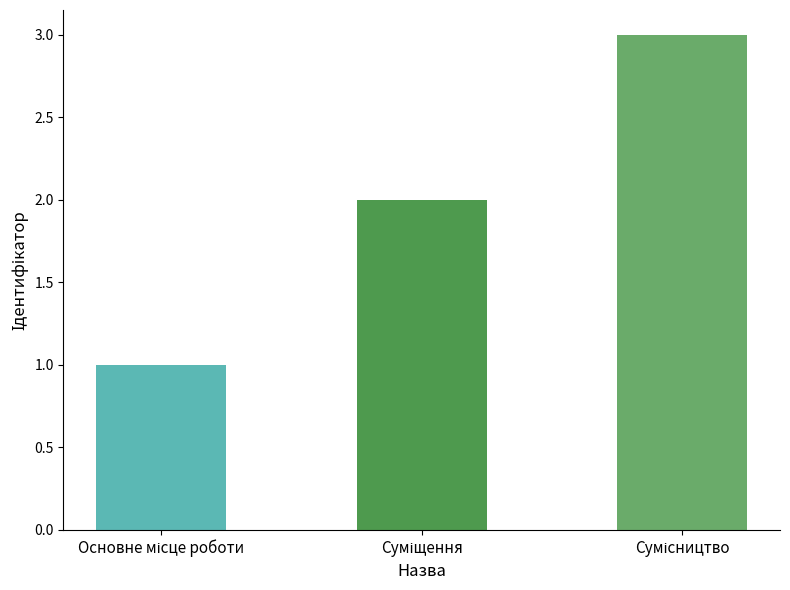

What is the sum of all values?

6